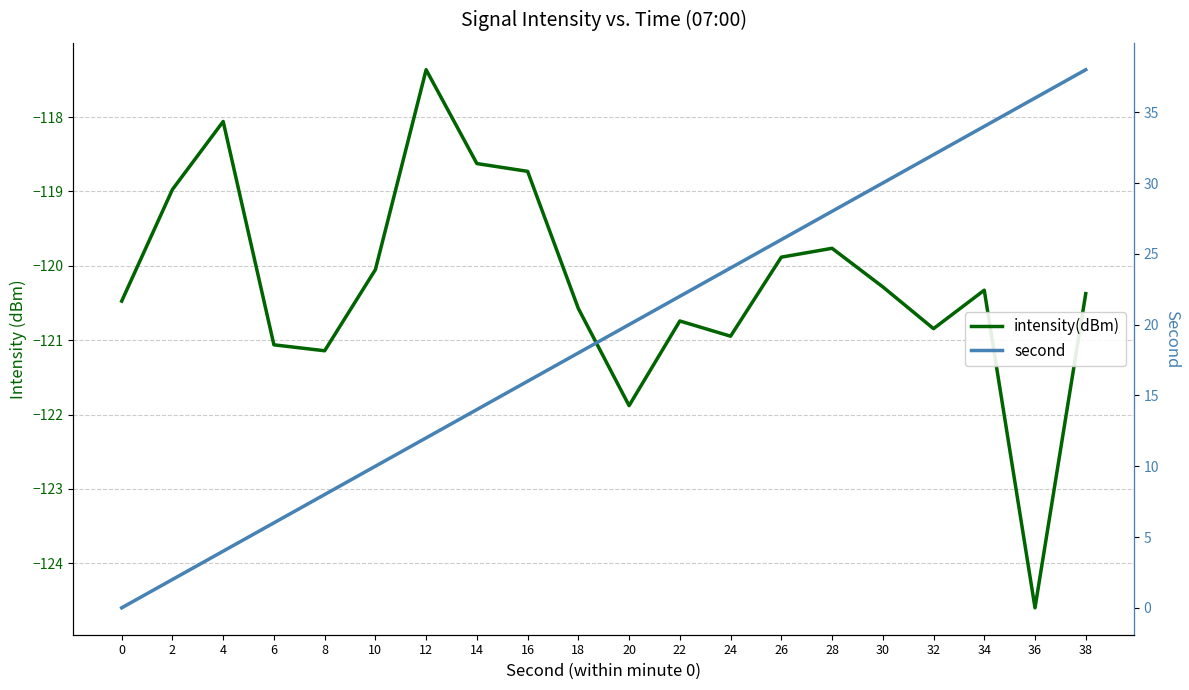

At how many categories does at least one series exceed -28?

20